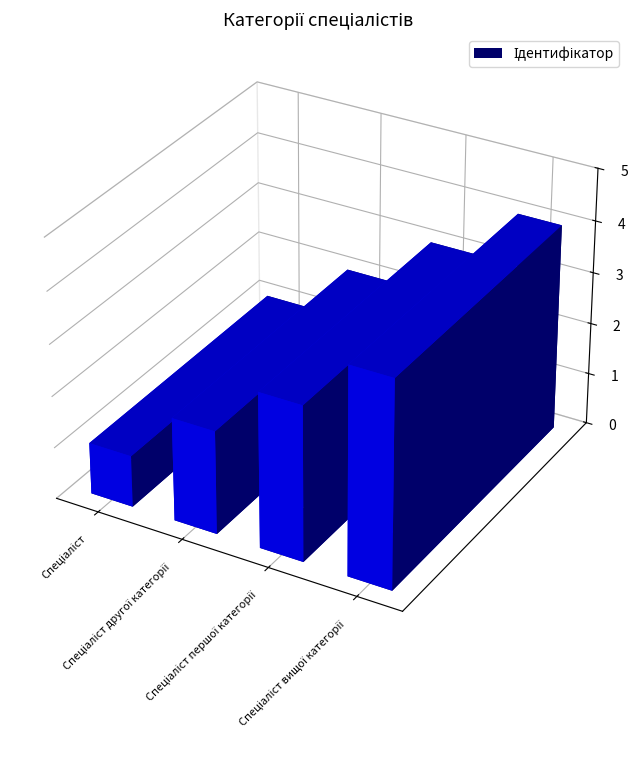

Between Спеціаліст and Спеціаліст другої категорії, which is larger?

Спеціаліст другої категорії